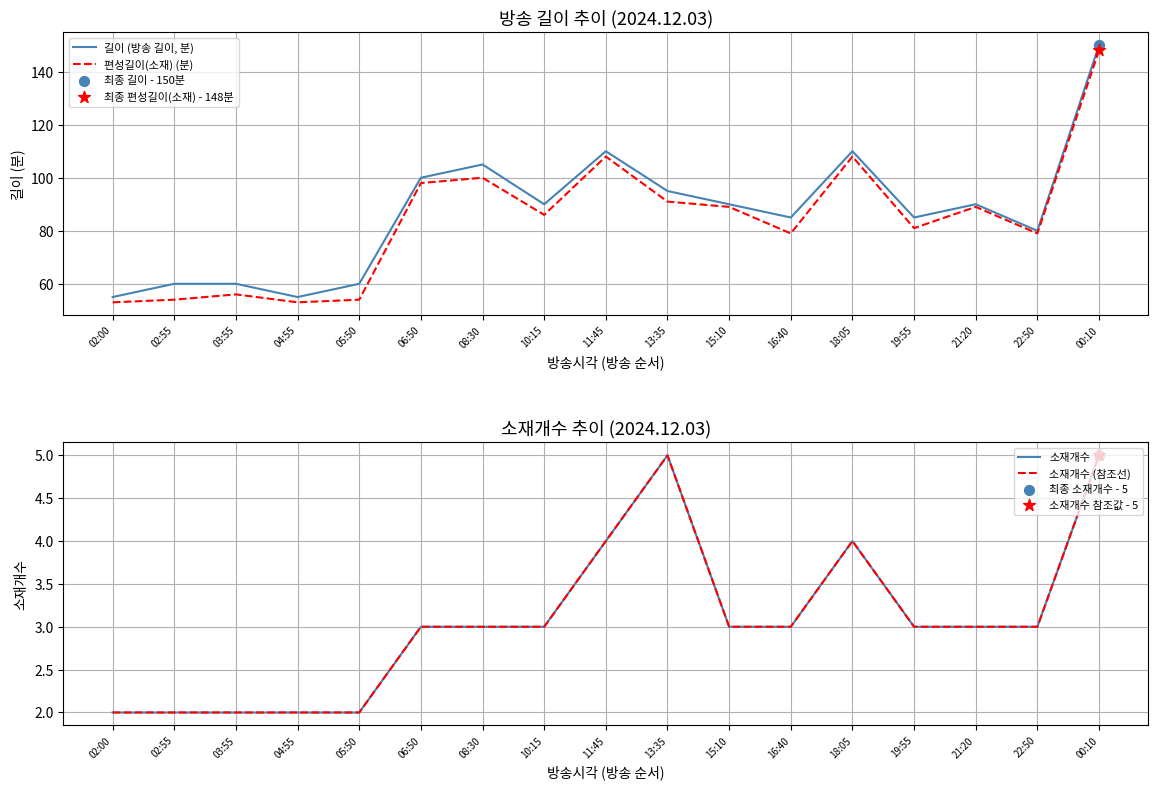

What are all the series names shown in the legend?

길이 (방송 길이, 분), 편성길이(소재) (분), 소재개수, 소재개수 (참조선)